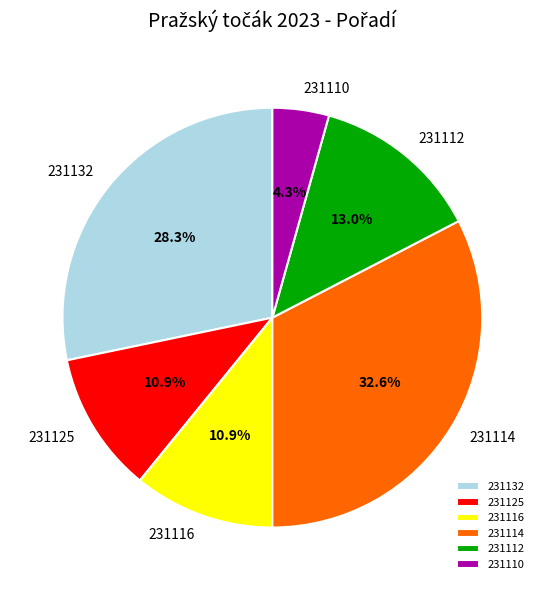

True or false: 231110 accounts for 11% of the total.

False